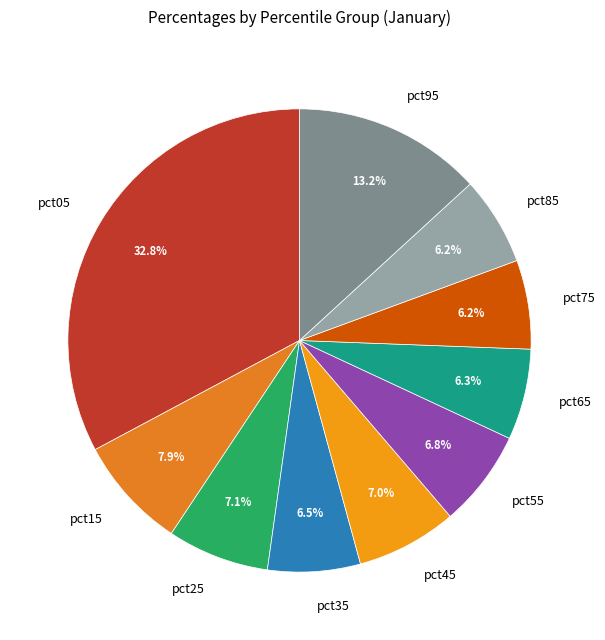

Does pct55 represent more than half of the total?

No